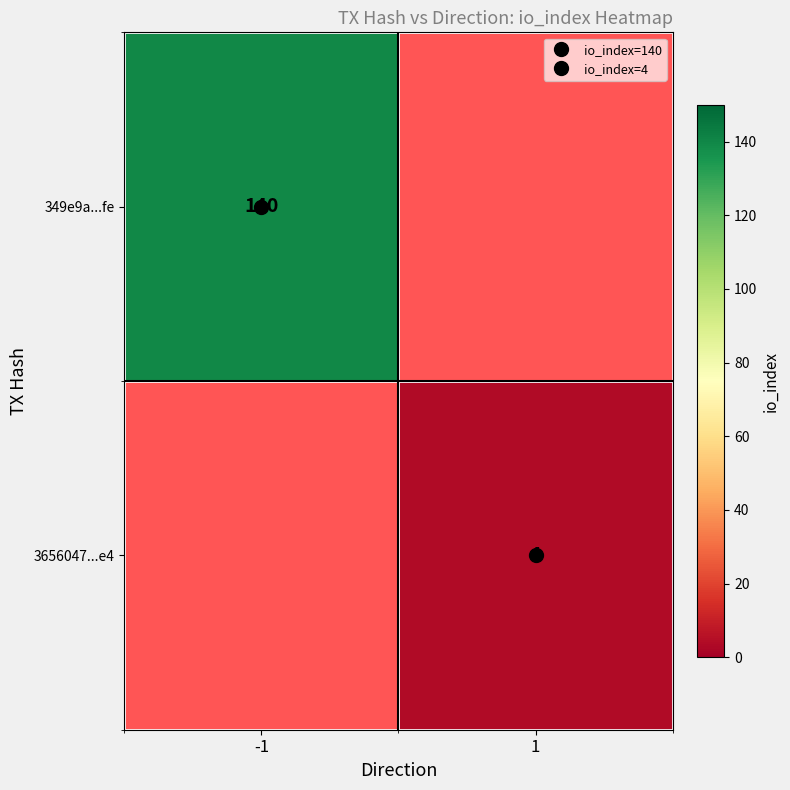

What is the minimum value shown in the chart?

4.0